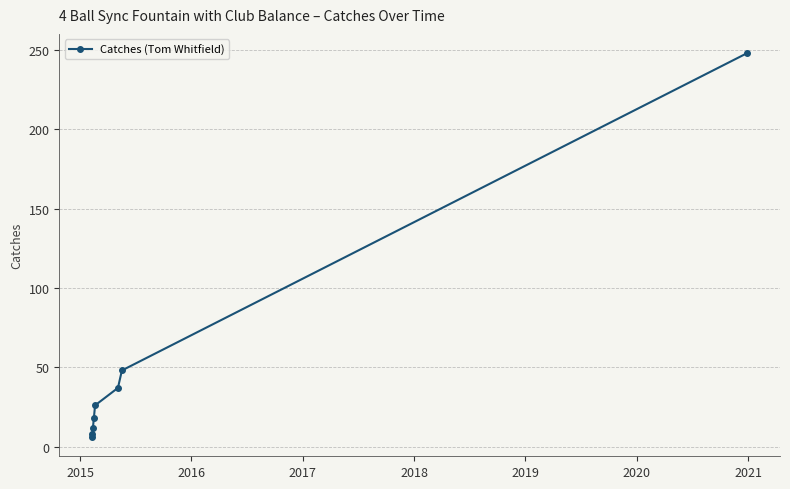

What is the maximum value shown in the chart?

248